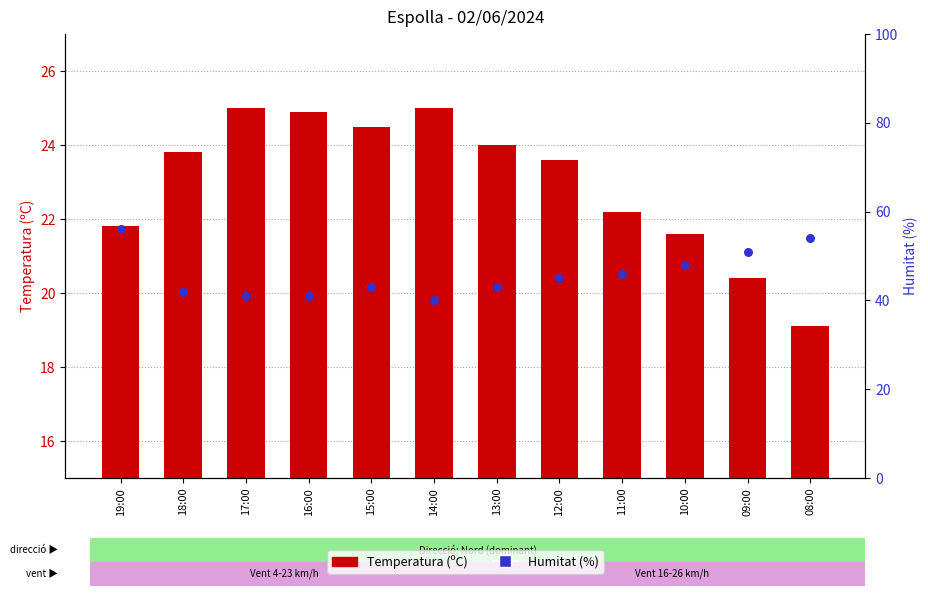

At how many categories does at least one series exceed 47?

4